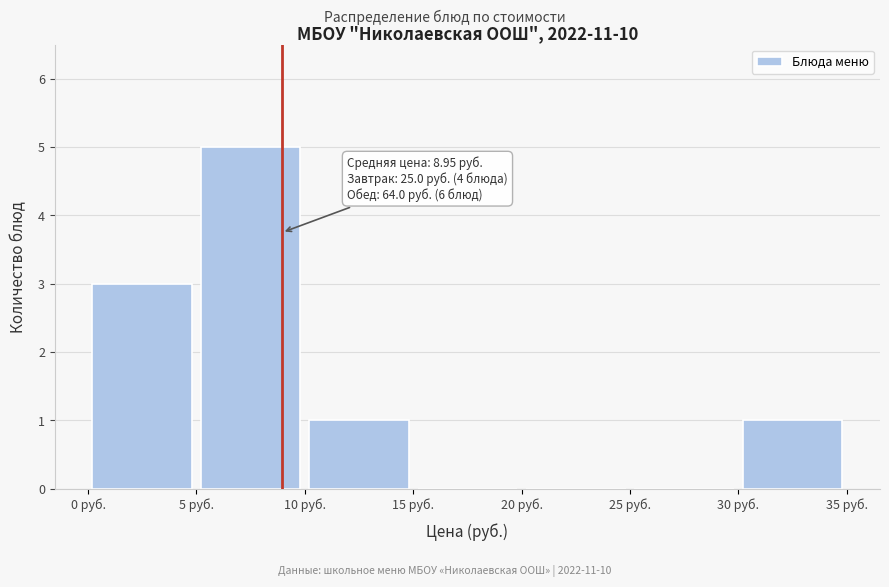

Over which range of the x-axis is the bar tallest?

5 to 10